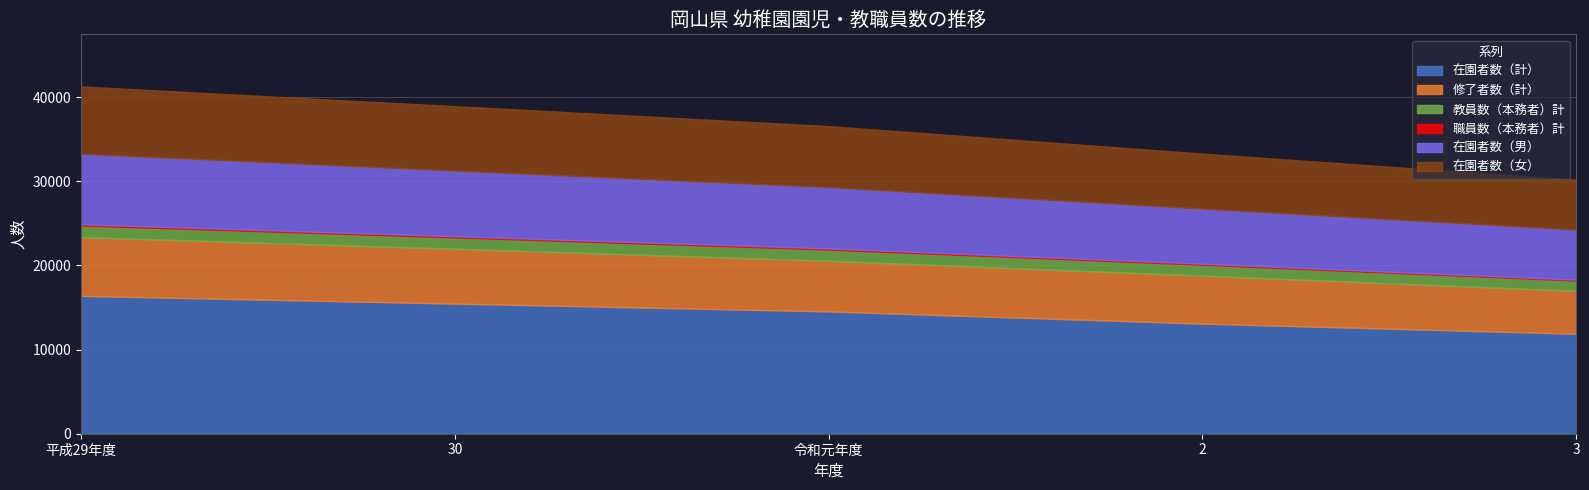

True or false: 修了者数（計） and 在園者数（女） cross at least once.

False